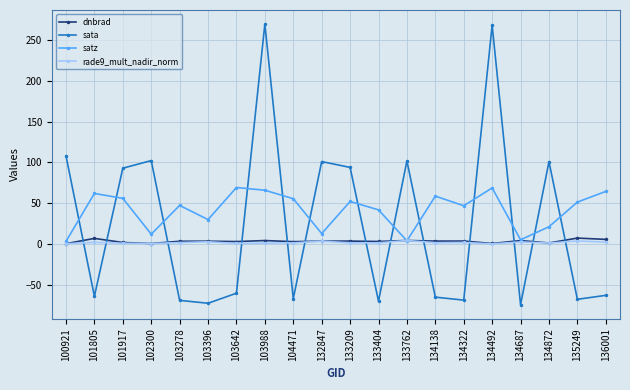

Where is the first local maximum for satz?

101805